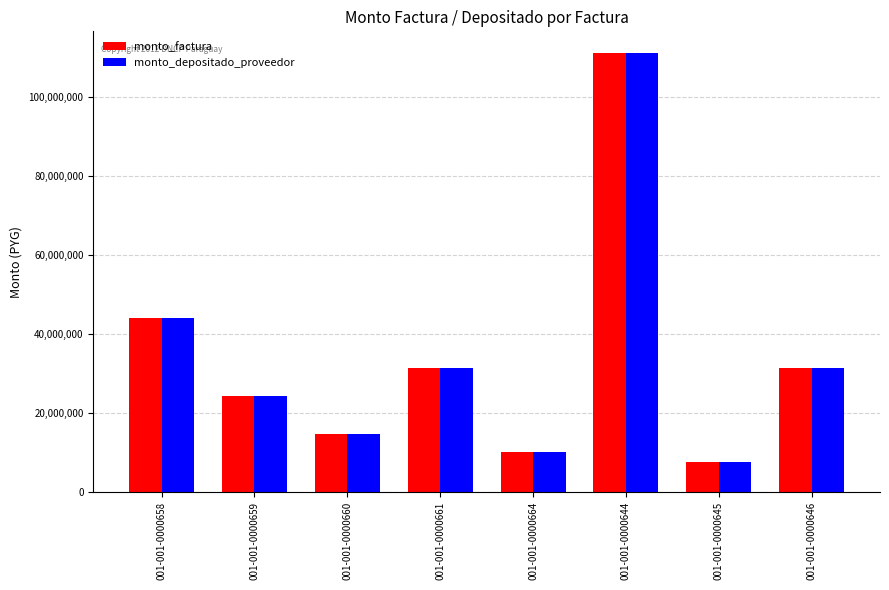

What is the difference between the maximum and minimum values in the monto_factura series?

103480000